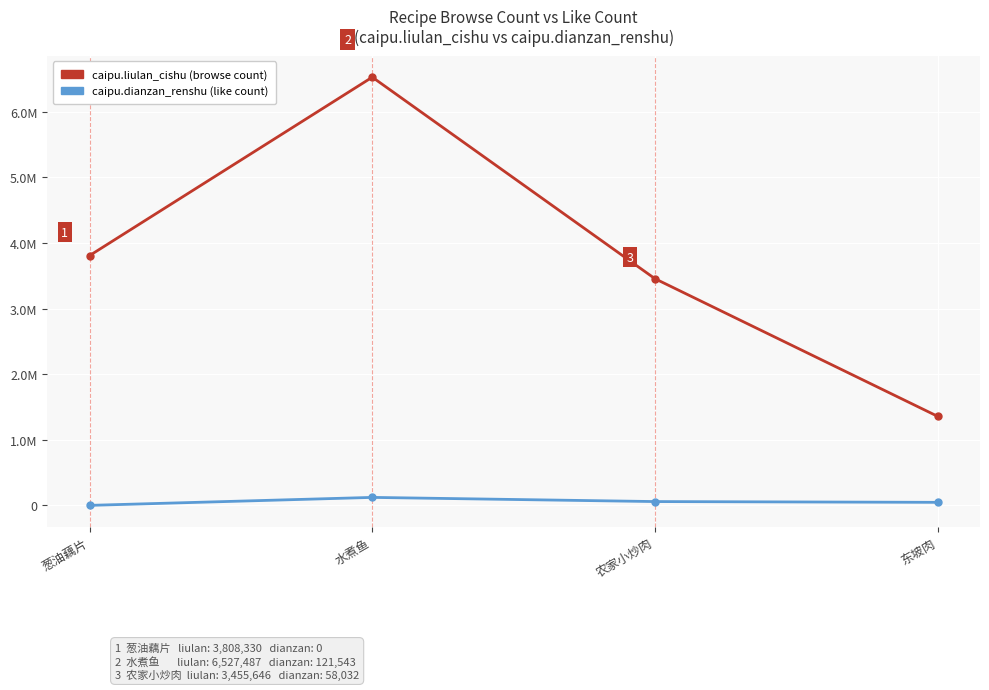

Is this an area chart (filled region under the line)?

No